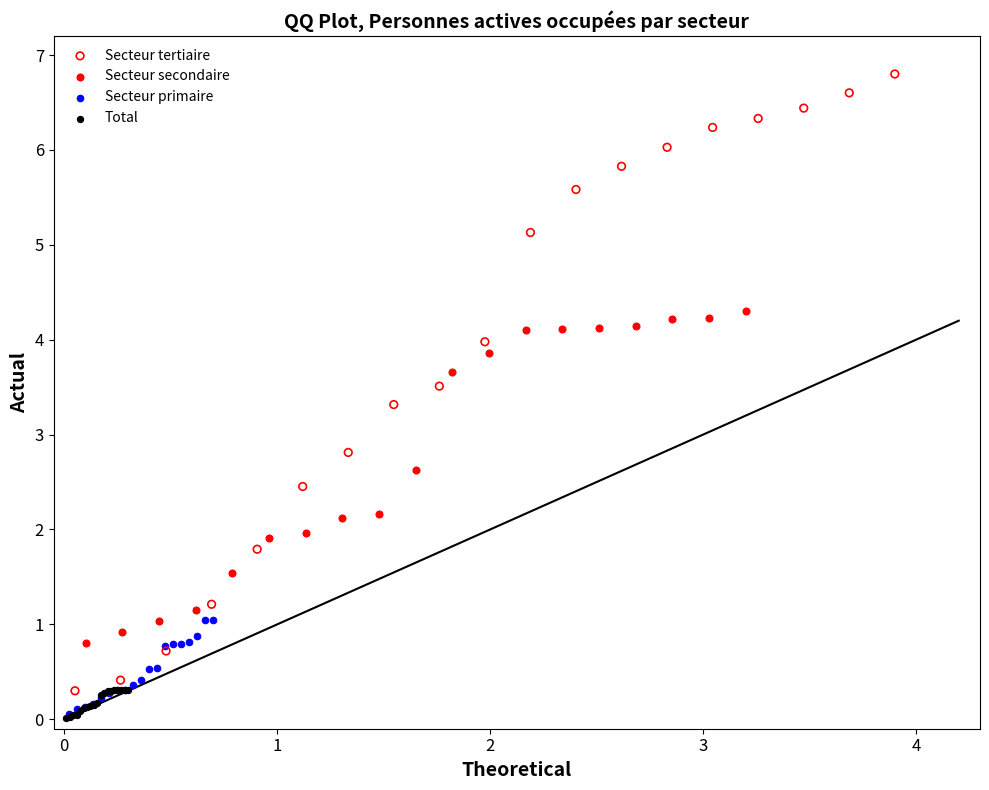

Which series has the widest spread of Y values?

Secteur tertiaire